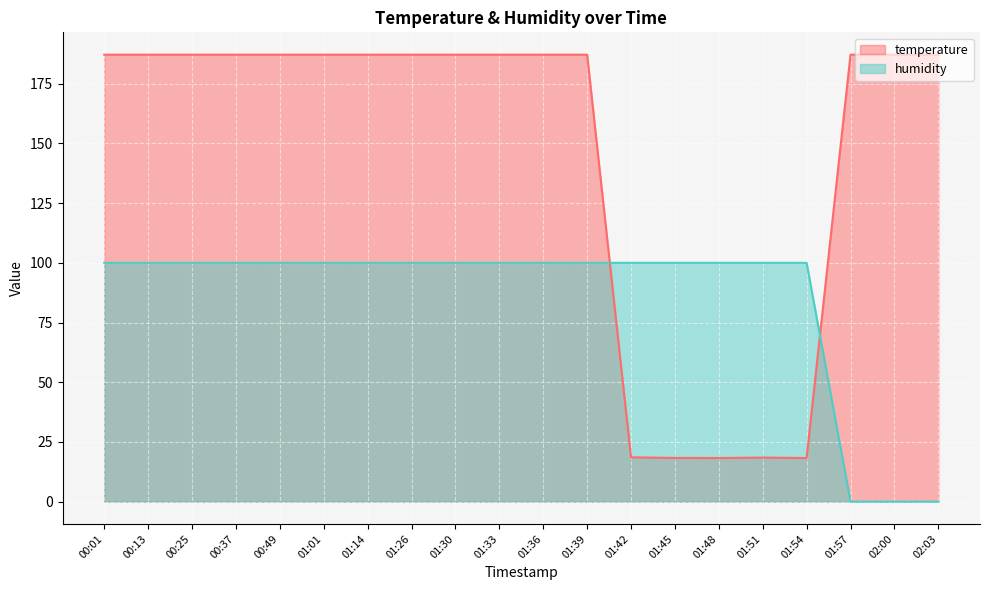

Is the value of humidity at 00:25 greater than the value of temperature at 01:30?

No